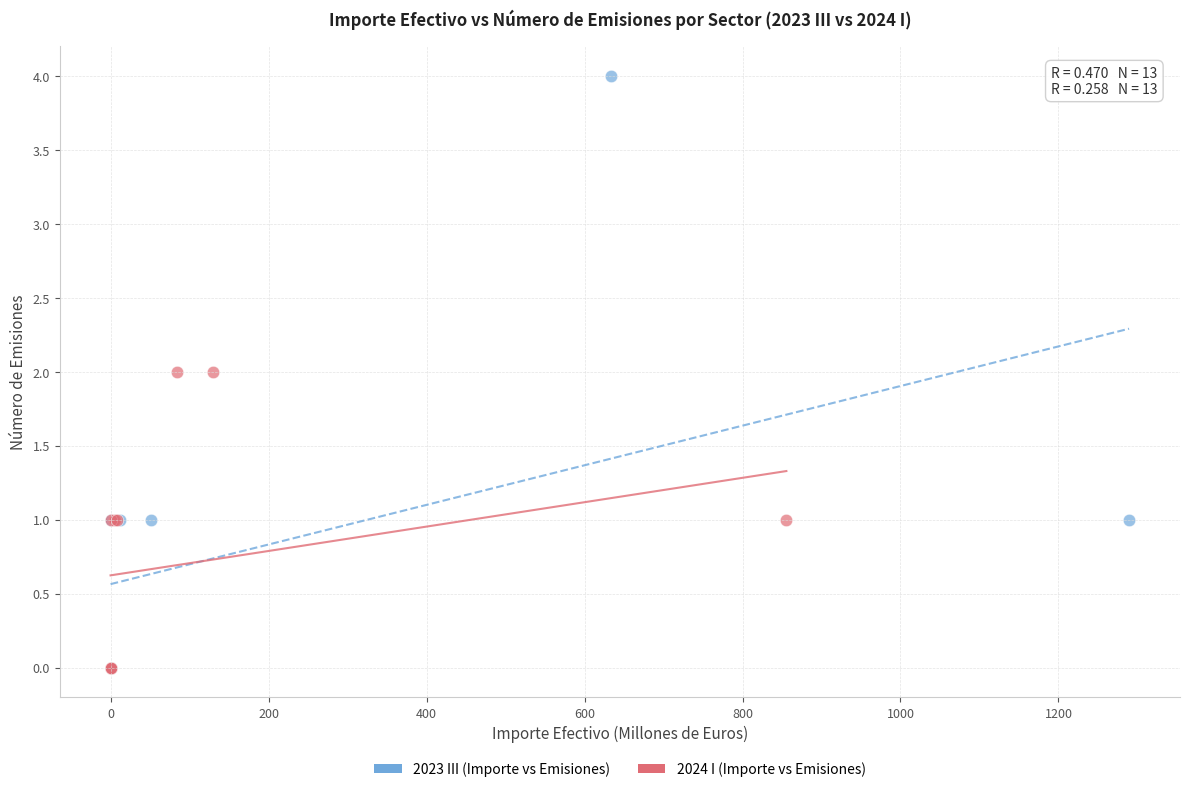

Which series contains the highest Y value?

2023 III (Importe vs Emisiones)